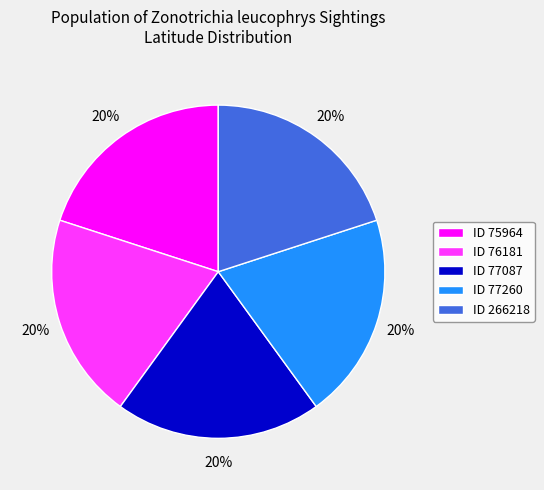

To the nearest percent, what percentage of the pie is ID 266218?

20%